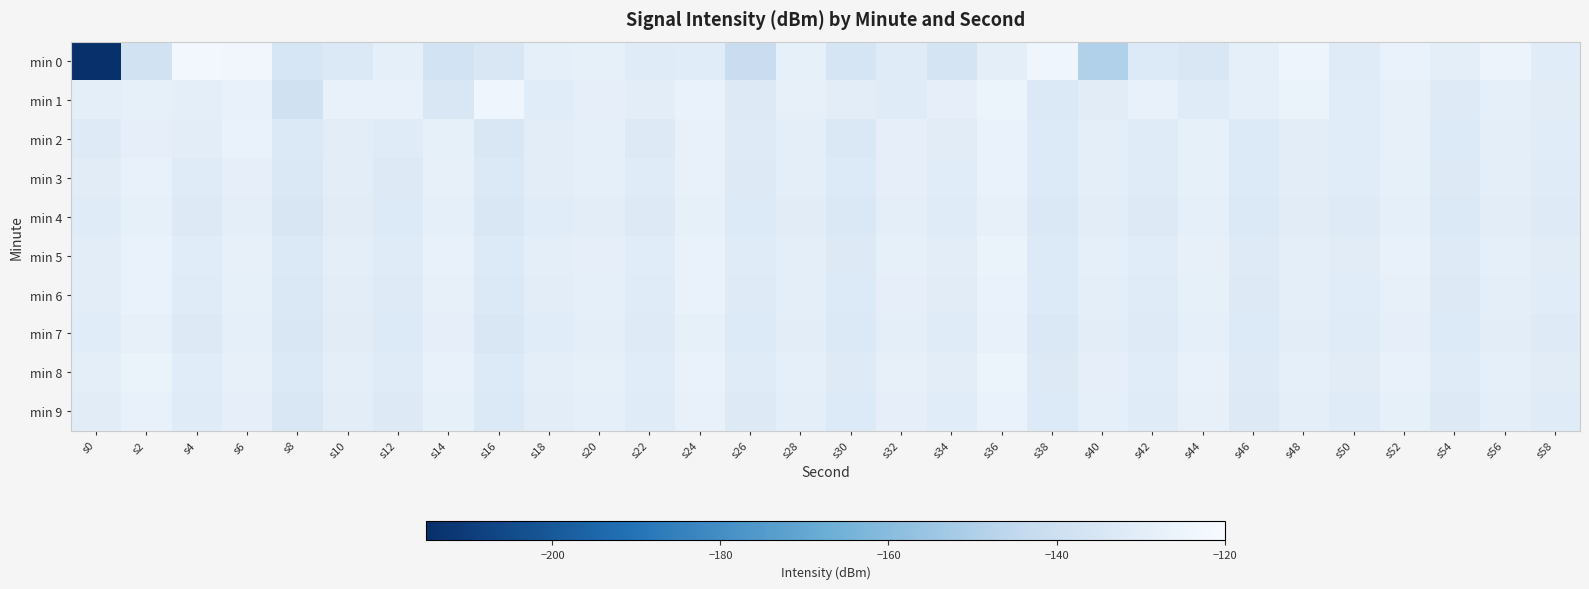

Reading left to right, extract all data points from this chart.

min 0: s0=-214.6	s2=-138.3	s4=-122.2	s6=-123.3	s8=-135.4	s10=-133.4	s12=-128.8	s14=-137.5	s16=-134.3	s18=-128.8	s20=-128.1	s22=-131.2	s24=-130.8	s26=-141.8	s28=-128.0	s30=-135.8	s32=-131.8	s34=-136.8	s36=-129.4	s38=-124.4	s40=-149.0	s42=-133.0	s44=-134.2	s46=-128.7	s48=-124.5	s50=-131.3	s52=-126.5	s54=-129.2	s56=-125.5	s58=-131.1
min 1: s0=-129.6	s2=-127.8	s4=-129.0	s6=-127.2	s8=-138.6	s10=-127.3	s12=-127.2	s14=-134.7	s16=-124.1	s18=-131.0	s20=-128.5	s22=-130.1	s24=-126.9	s26=-132.4	s28=-127.7	s30=-129.8	s32=-131.2	s34=-128.3	s36=-125.6	s38=-133.7	s40=-130.4	s42=-127.1	s44=-131.8	s46=-128.6	s48=-126.3	s50=-130.9	s52=-127.5	s54=-132.1	s56=-128.8	s58=-130.5
min 2: s0=-132.1	s2=-128.5	s4=-130.2	s6=-126.8	s8=-133.4	s10=-129.7	s12=-131.3	s14=-127.9	s16=-134.6	s18=-130.1	s20=-128.8	s22=-132.5	s24=-127.3	s26=-131.9	s28=-129.4	s30=-133.8	s32=-128.2	s34=-130.7	s36=-126.5	s38=-132.9	s40=-129.1	s42=-131.6	s44=-128.0	s46=-133.2	s48=-129.8	s50=-131.0	s52=-127.6	s54=-132.7	s56=-129.3	s58=-130.9
min 3: s0=-130.5	s2=-127.2	s4=-131.8	s6=-128.4	s8=-134.1	s10=-129.9	s12=-132.3	s14=-127.7	s16=-133.6	s18=-130.2	s20=-128.9	s22=-131.7	s24=-127.1	s26=-132.4	s28=-129.6	s30=-133.0	s32=-128.3	s34=-130.8	s36=-126.7	s38=-133.3	s40=-129.2	s42=-131.5	s44=-128.1	s46=-132.8	s48=-129.7	s50=-131.1	s52=-127.8	s54=-132.6	s56=-129.4	s58=-131.2
min 4: s0=-131.3	s2=-128.0	s4=-132.6	s6=-129.2	s8=-135.0	s10=-130.7	s12=-133.1	s14=-128.6	s16=-134.4	s18=-131.0	s20=-129.7	s22=-132.4	s24=-127.9	s26=-133.1	s28=-130.4	s30=-133.8	s32=-129.1	s34=-131.6	s36=-127.5	s38=-134.0	s40=-130.0	s42=-132.3	s44=-128.8	s46=-133.5	s48=-130.5	s50=-131.9	s52=-128.6	s54=-133.4	s56=-130.2	s58=-132.0
min 5: s0=-129.8	s2=-126.5	s4=-131.1	s6=-127.7	s8=-133.6	s10=-129.3	s12=-131.7	s14=-127.3	s16=-133.0	s18=-129.6	s20=-128.3	s22=-131.0	s24=-126.6	s26=-131.7	s28=-129.0	s30=-132.4	s32=-127.8	s34=-130.3	s36=-126.0	s38=-132.7	s40=-128.7	s42=-131.0	s44=-127.5	s46=-132.2	s48=-129.0	s50=-130.6	s52=-127.3	s54=-132.0	s56=-128.9	s58=-130.7
min 6: s0=-130.2	s2=-126.9	s4=-131.5	s6=-128.1	s8=-134.0	s10=-129.7	s12=-132.1	s14=-127.7	s16=-133.4	s18=-130.0	s20=-128.7	s22=-131.4	s24=-127.0	s26=-132.1	s28=-129.4	s30=-132.8	s32=-128.2	s34=-130.7	s36=-126.4	s38=-133.1	s40=-129.1	s42=-131.4	s44=-127.9	s46=-132.6	s48=-129.4	s50=-131.0	s52=-127.7	s54=-132.4	s56=-129.3	s58=-131.1
min 7: s0=-131.0	s2=-127.7	s4=-132.3	s6=-128.9	s8=-134.8	s10=-130.5	s12=-132.9	s14=-128.5	s16=-134.2	s18=-130.8	s20=-129.5	s22=-132.2	s24=-127.8	s26=-132.9	s28=-130.2	s30=-133.6	s32=-129.0	s34=-131.5	s36=-127.3	s38=-133.8	s40=-129.9	s42=-132.2	s44=-128.7	s46=-133.3	s48=-130.2	s50=-131.8	s52=-128.5	s54=-133.2	s56=-130.1	s58=-131.9
min 8: s0=-129.6	s2=-126.3	s4=-130.9	s6=-127.5	s8=-133.4	s10=-129.1	s12=-131.5	s14=-127.1	s16=-132.8	s18=-129.4	s20=-128.1	s22=-130.8	s24=-126.4	s26=-131.5	s28=-128.8	s30=-132.2	s32=-127.6	s34=-130.1	s36=-125.8	s38=-132.5	s40=-128.5	s42=-130.8	s44=-127.3	s46=-132.0	s48=-128.8	s50=-130.4	s52=-127.1	s54=-131.8	s56=-128.7	s58=-130.5
min 9: s0=-130.4	s2=-127.1	s4=-131.7	s6=-128.3	s8=-134.2	s10=-129.9	s12=-132.3	s14=-127.9	s16=-133.6	s18=-130.2	s20=-128.9	s22=-131.6	s24=-127.2	s26=-132.3	s28=-129.6	s30=-133.0	s32=-128.4	s34=-130.9	s36=-126.6	s38=-132.9	s40=-128.9	s42=-131.2	s44=-127.7	s46=-132.4	s48=-129.6	s50=-131.2	s52=-127.9	s54=-132.6	s56=-129.5	s58=-131.3